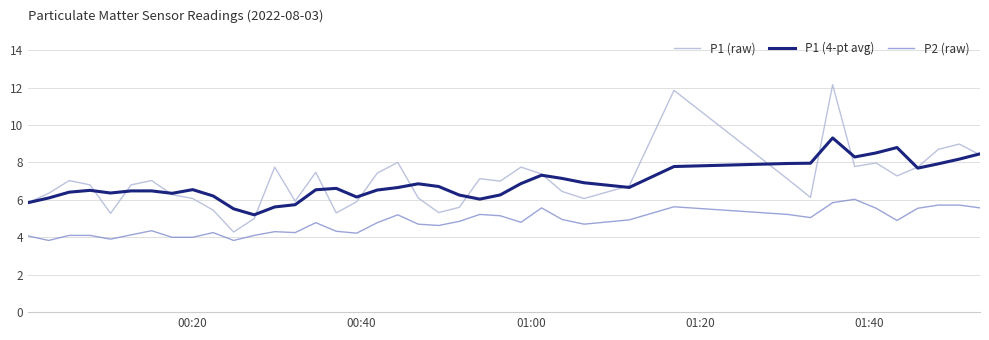

What is the minimum value shown in the chart?

3.8